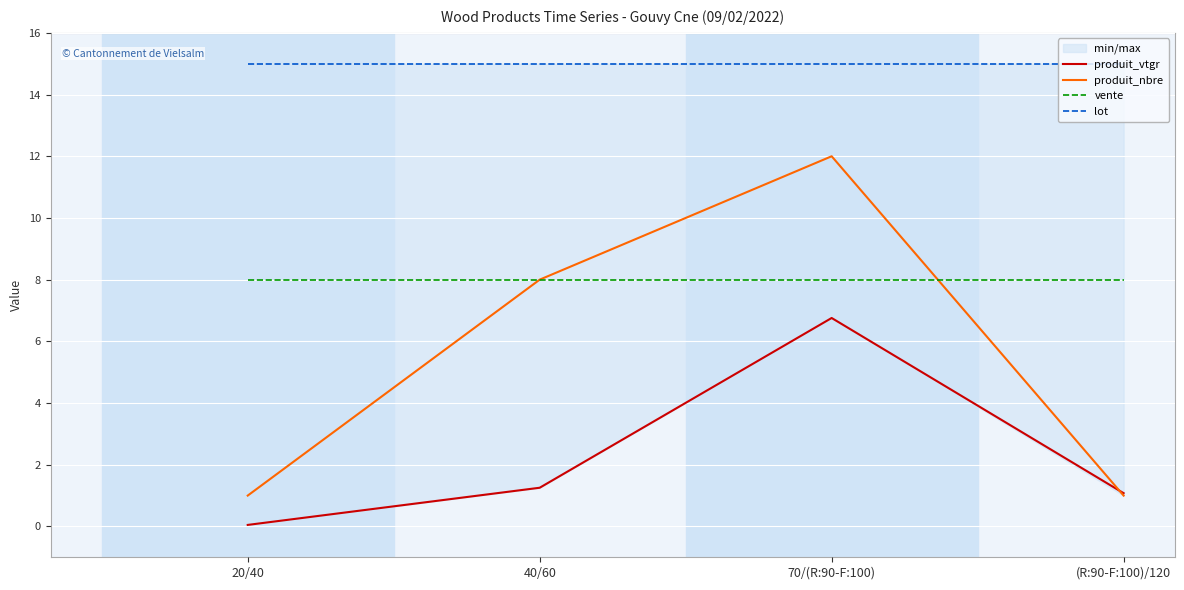

Rank the categories by produit_nbre value from lowest to highest.

20/40, (R:90-F:100)/120, 40/60, 70/(R:90-F:100)